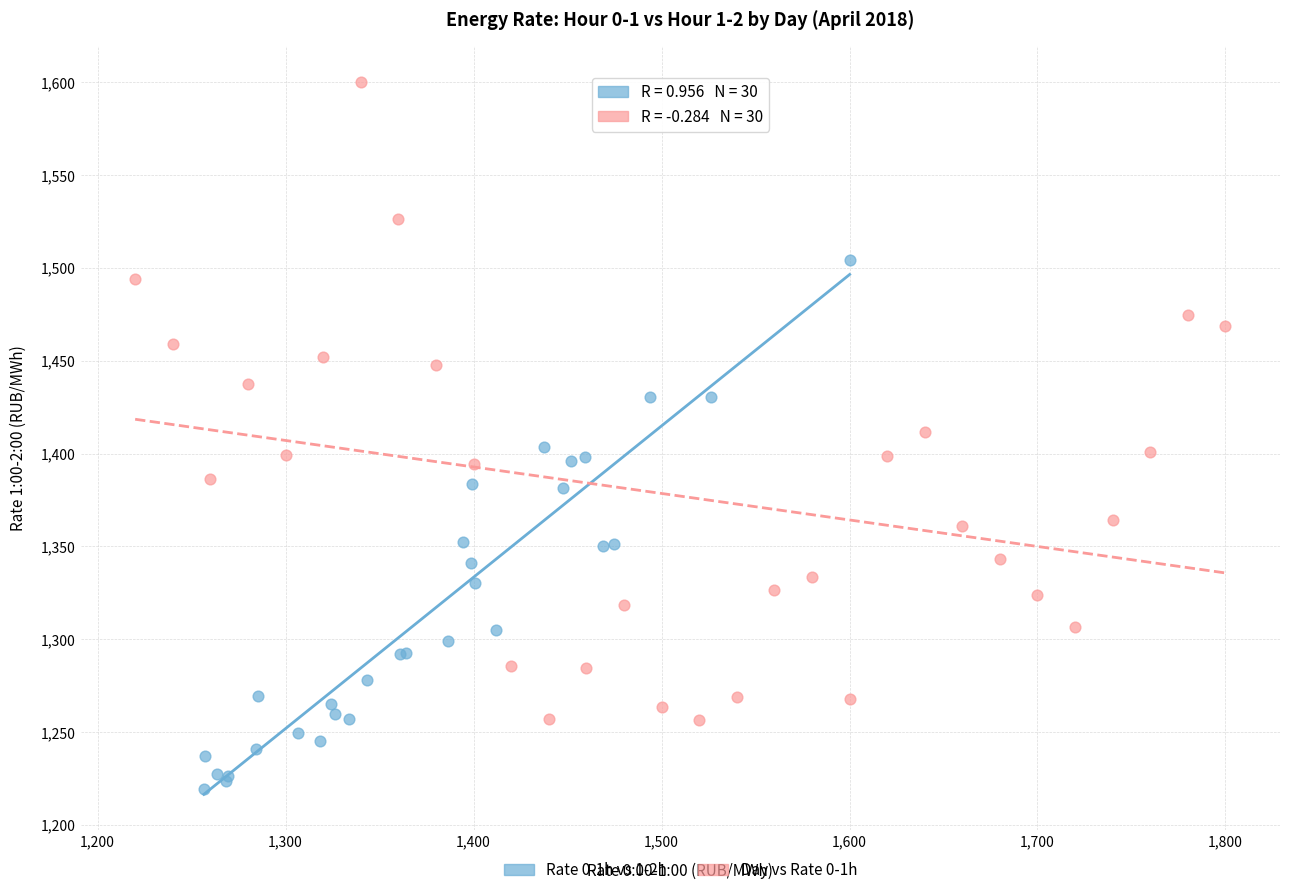

Which series reaches the minimum Y coordinate?

Rate 0-1h vs 1-2h